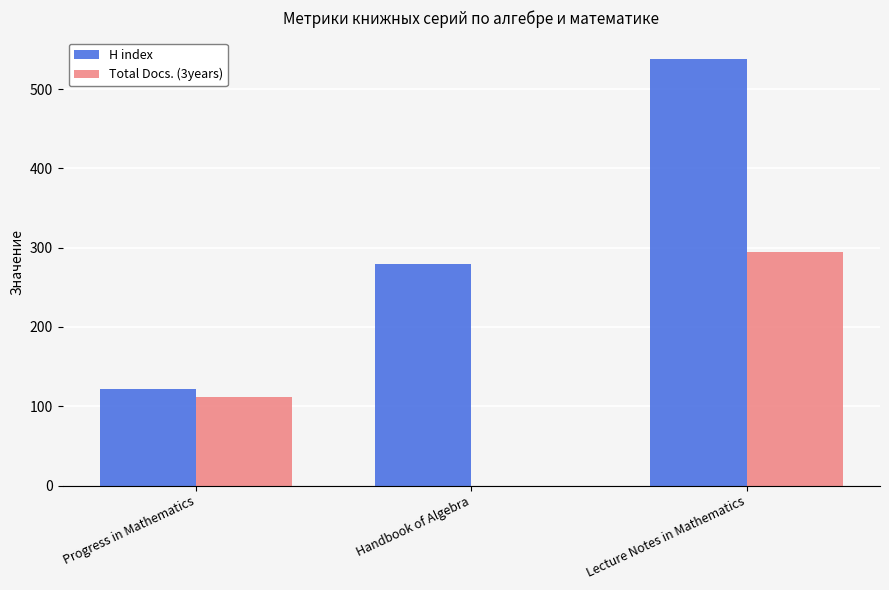

Is the value of H index at Handbook of Algebra greater than the value of Total Docs. (3years) at Lecture Notes in Mathematics?

No